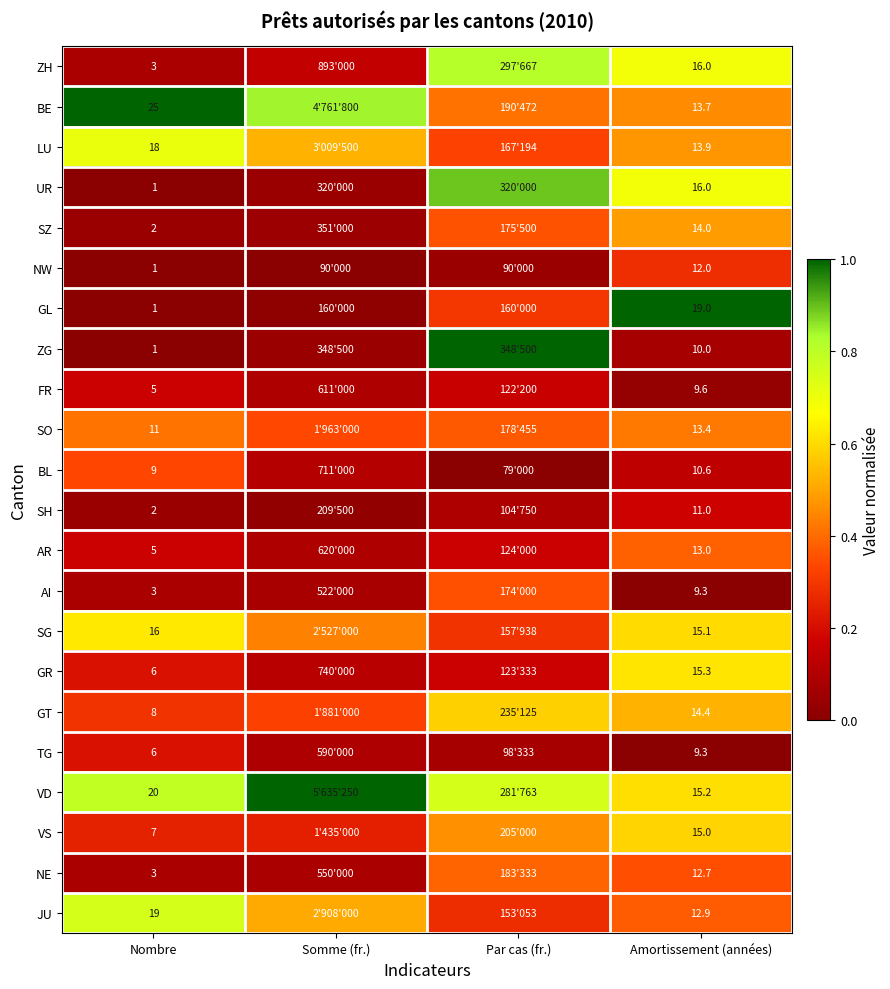

What is the total value across all series at Nombre?

172.0